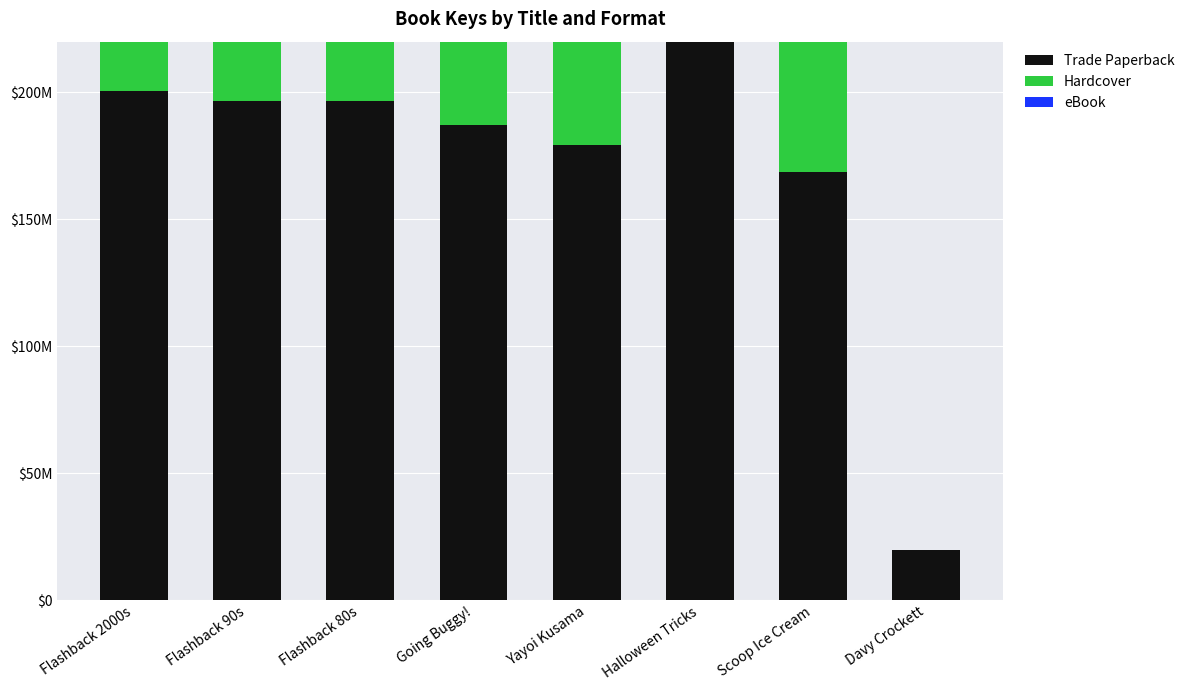

True or false: eBook has a value of 196442728 at Flashback 90s.

True